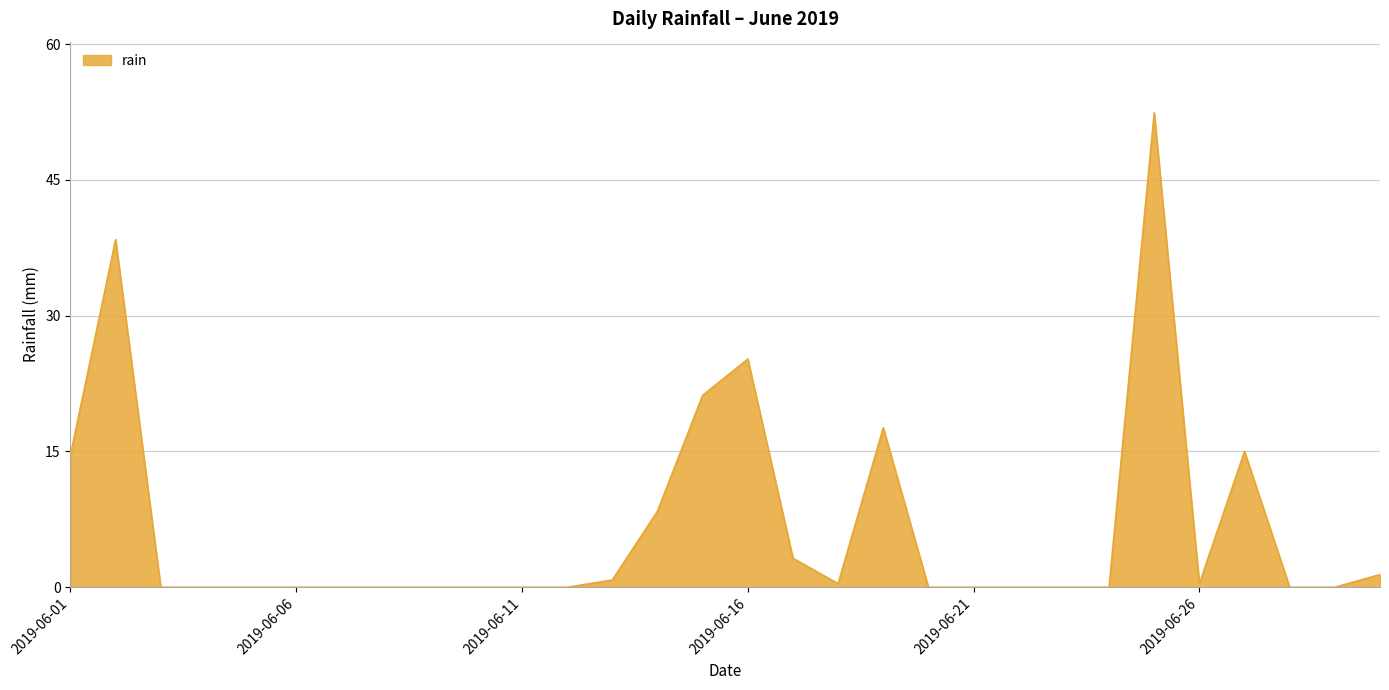

What is the maximum value shown in the chart?

52.4